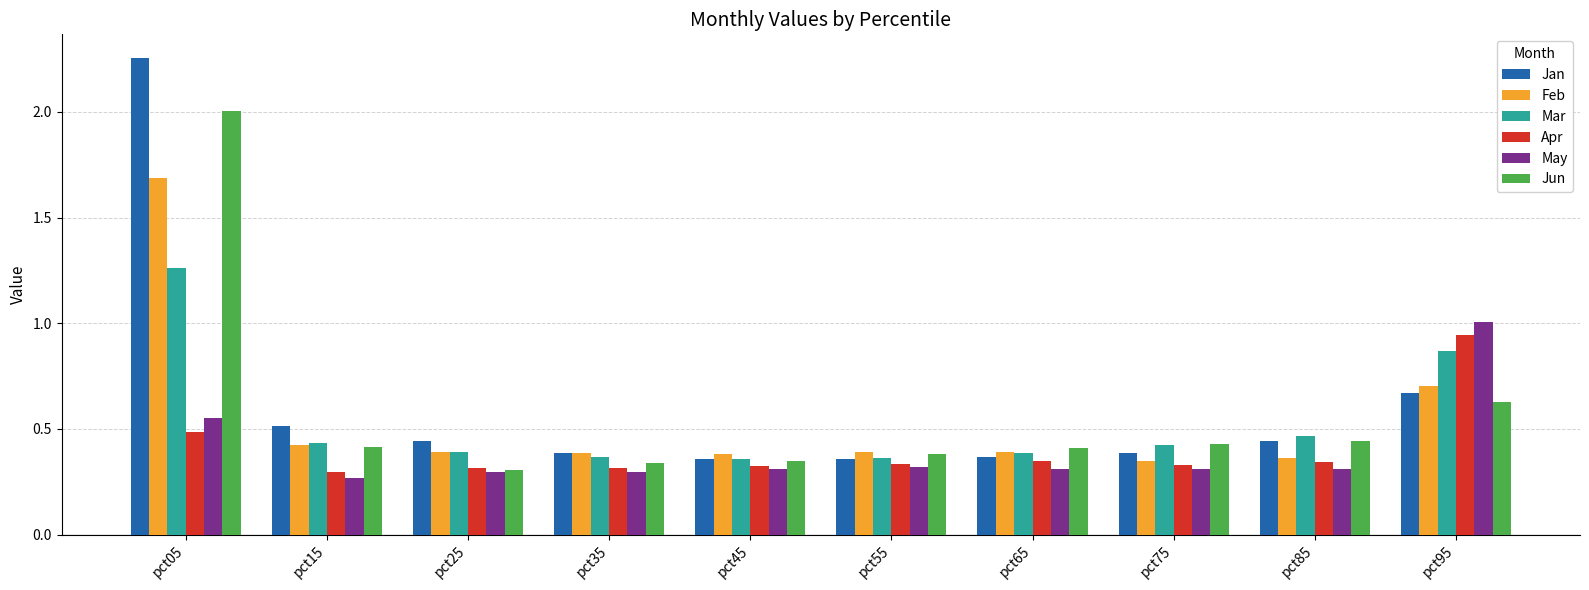

Which category has the highest value in the Jun series?

pct05